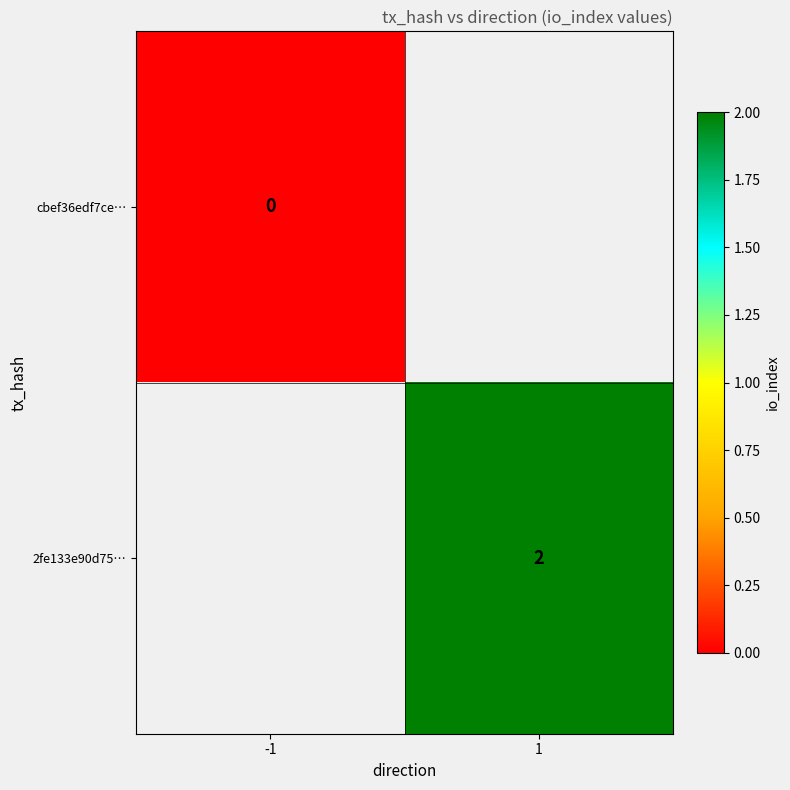

Is it true that 2fe133e90d75… equals 2 at 1?

True